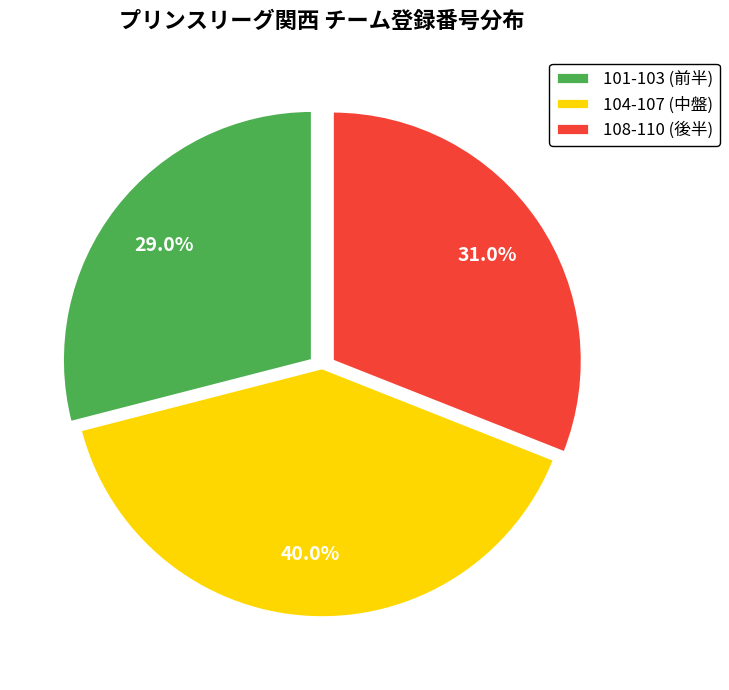

What is the largest slice in the pie chart?

104-107 (中盤)